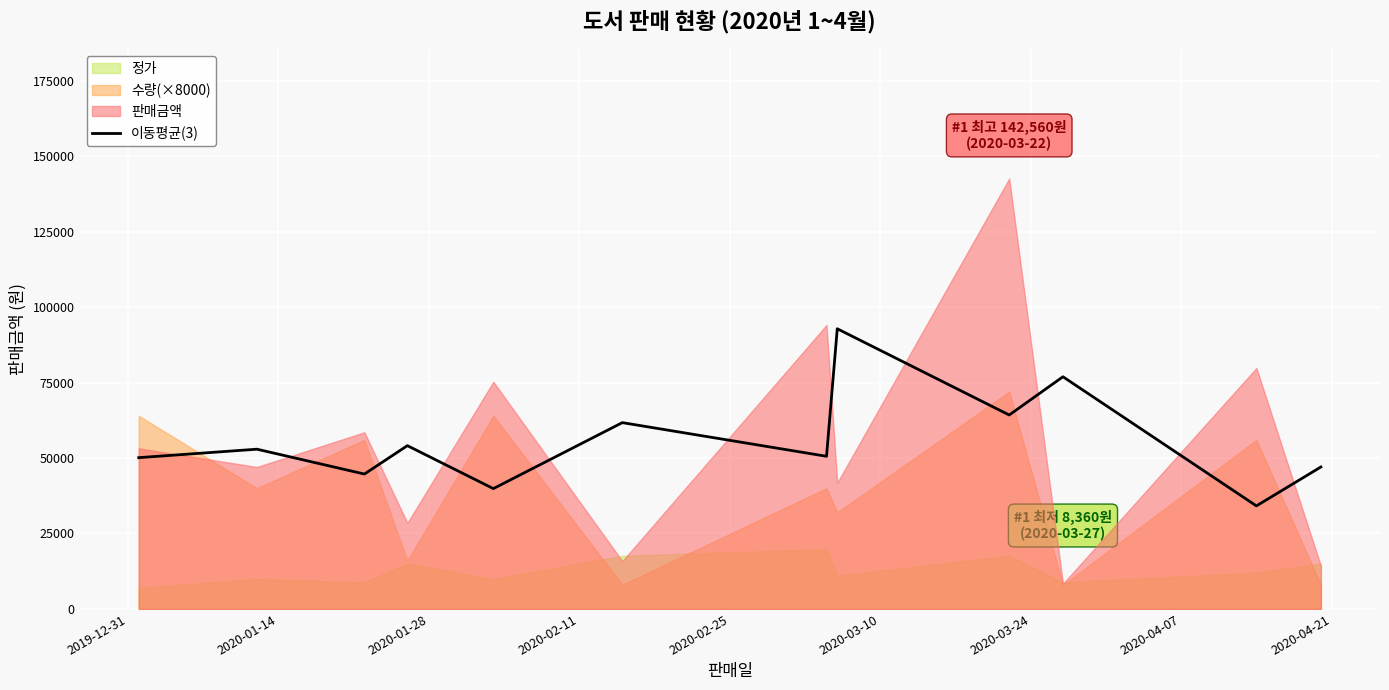

What is the difference between the maximum and minimum values?

58666.7